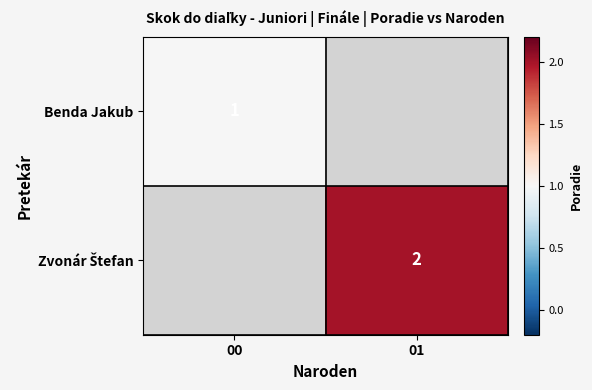

True or false: Benda Jakub has a value of 0 at 00.

False